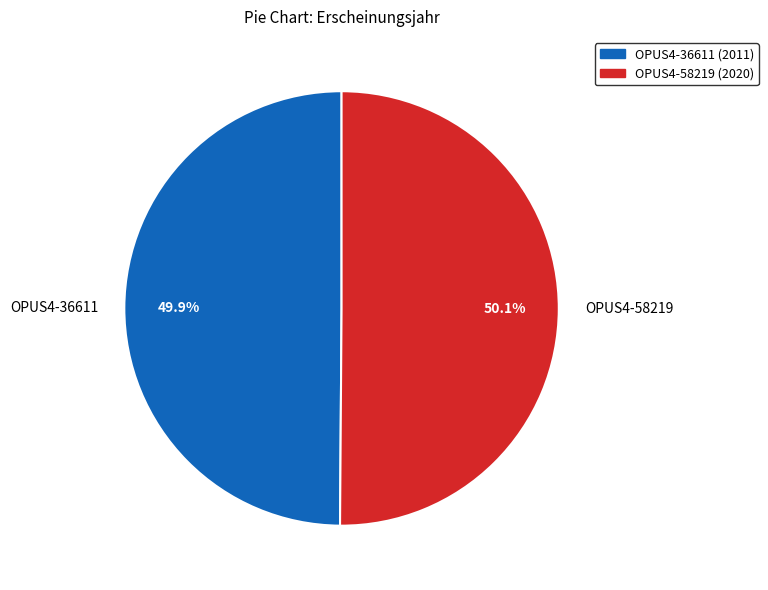

What is the ratio of the value at OPUS4-36611 to the value at OPUS4-58219?

1.0